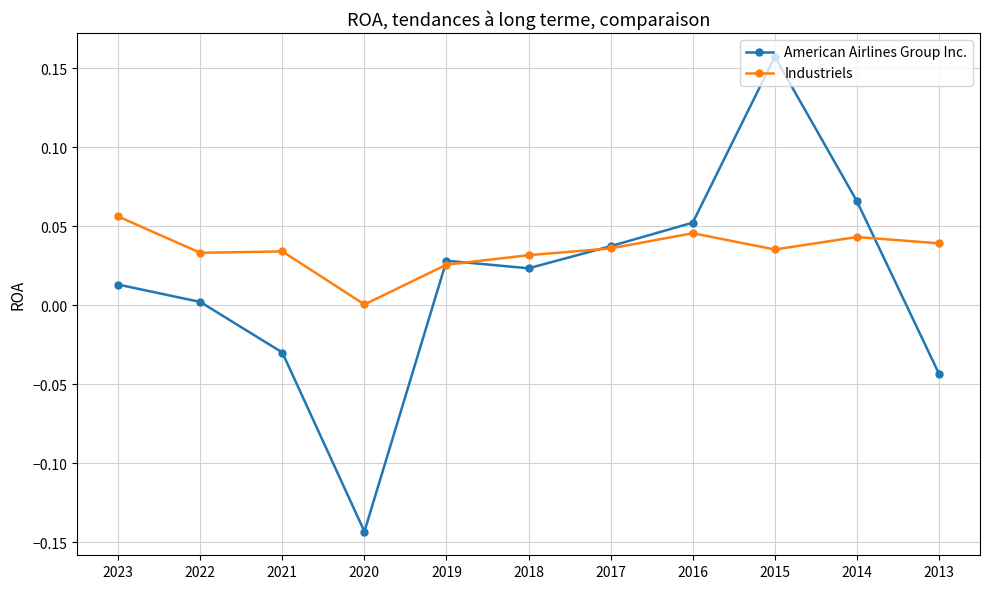

Where is Industriels nearest to the value 0?

2020